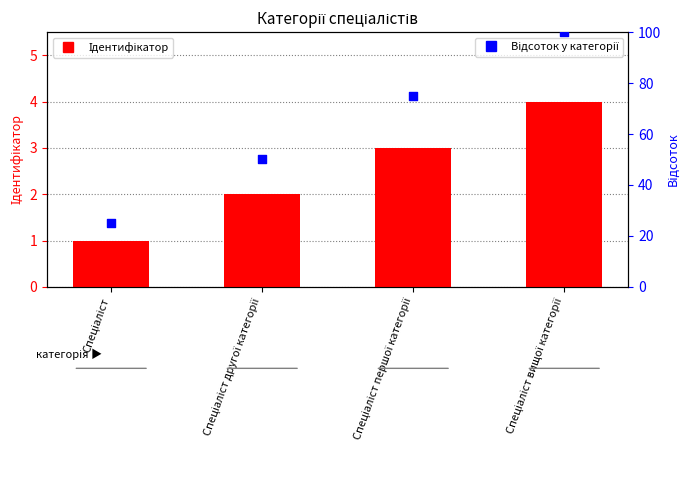

What are all the series names shown in the legend?

Ідентифікатор, Відсоток у категорії